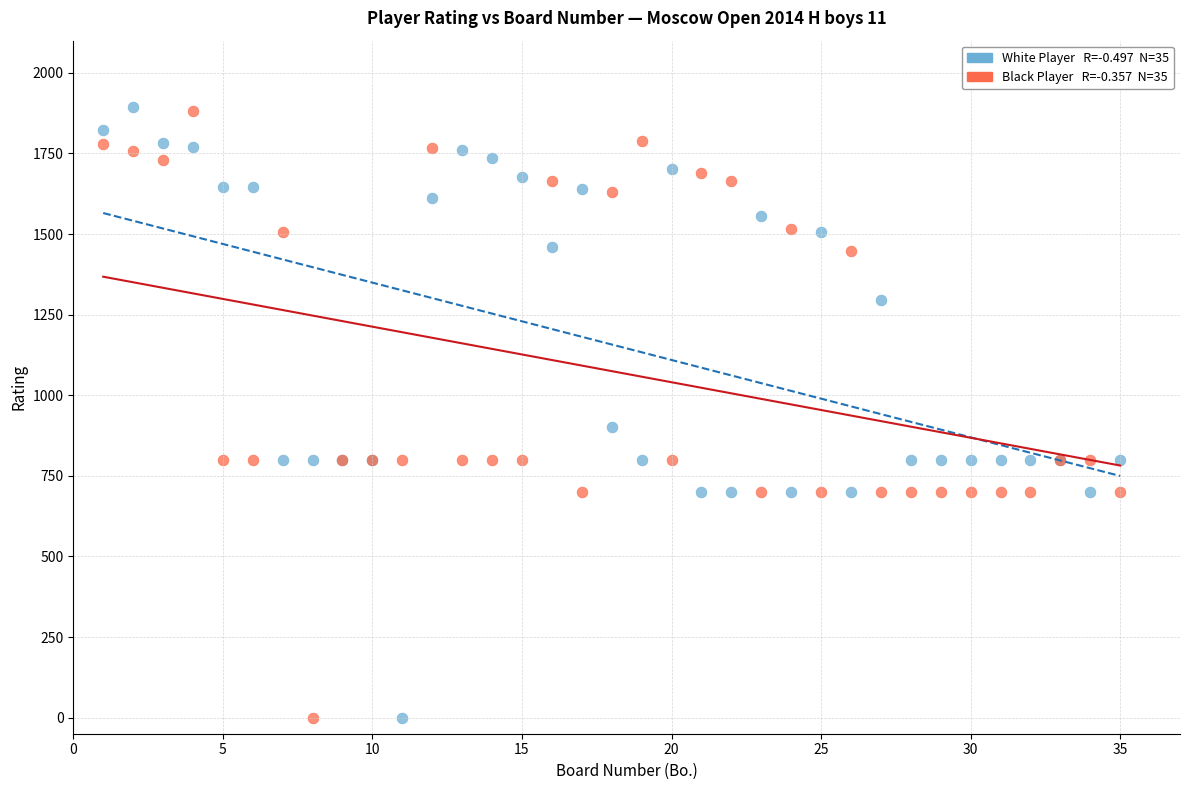

Across all series, what Y value is closest to 947?

900